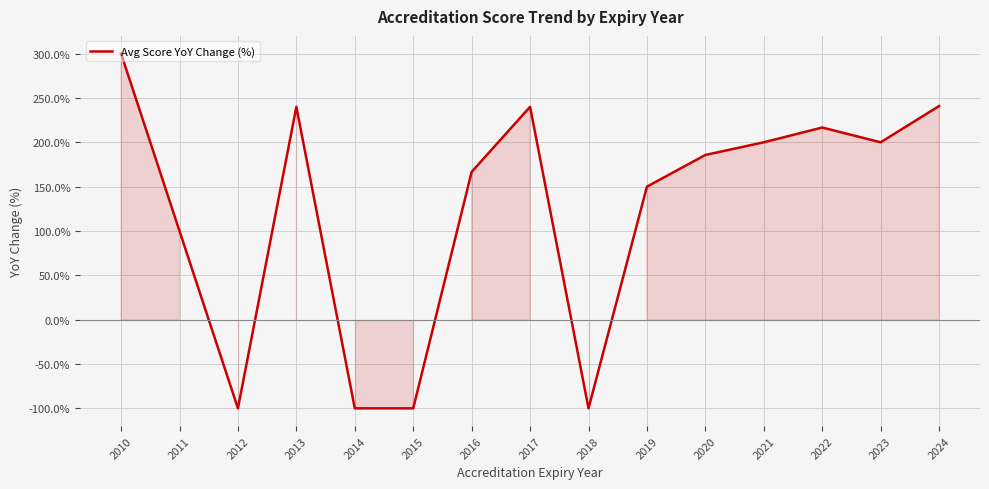

Which category has the highest value across all series?

2010